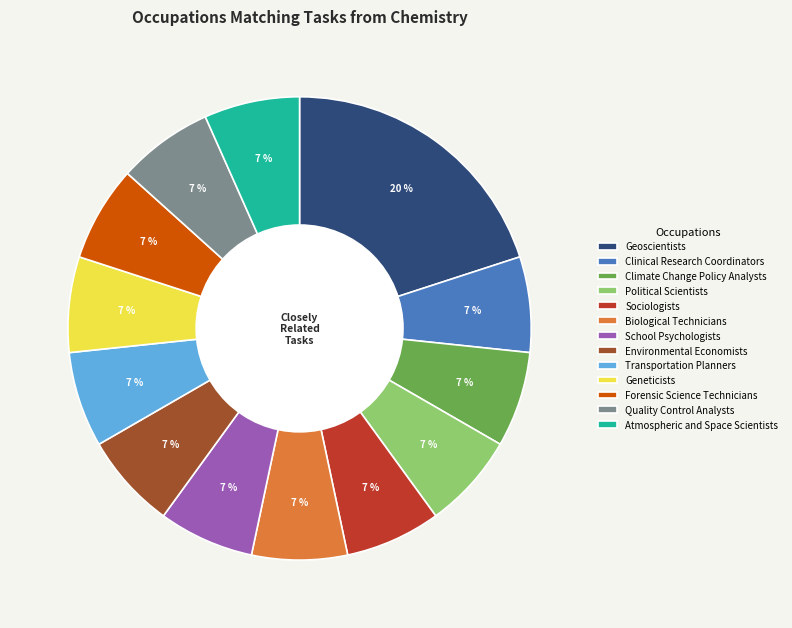

What percentage is the Environmental Economists slice, to the nearest percent?

7%